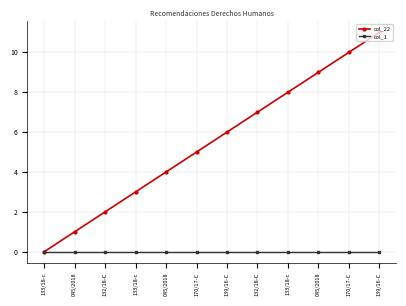

At which category is the sum across all series the highest?

139/16-C